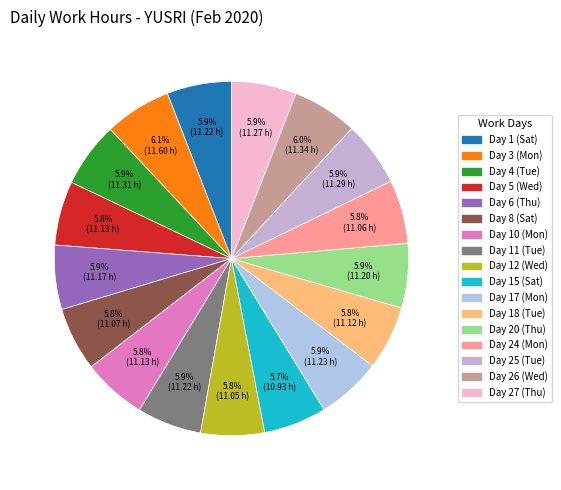

How many segments does this pie chart have?

17